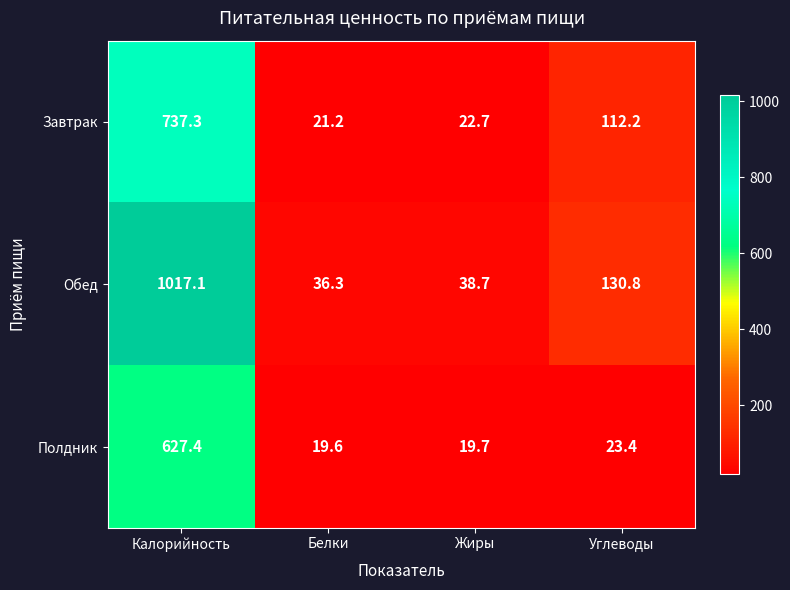

The value of Обед at Калорийность is 1017.1. True or false?

True